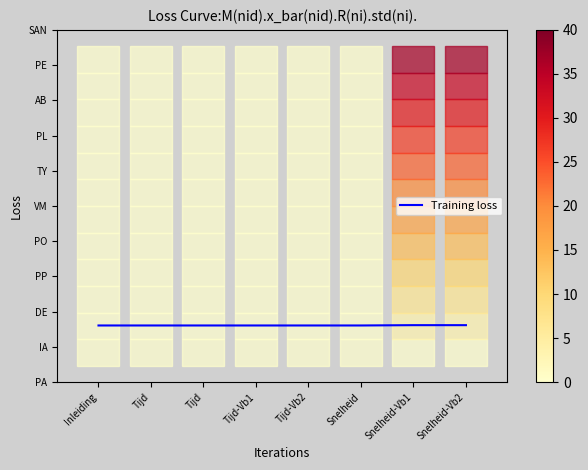

Does the chart display data point markers on the line(s)?

No